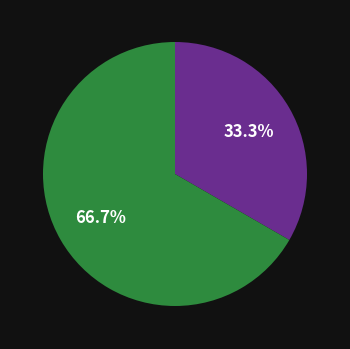

Is there a majority slice in this chart?

Yes